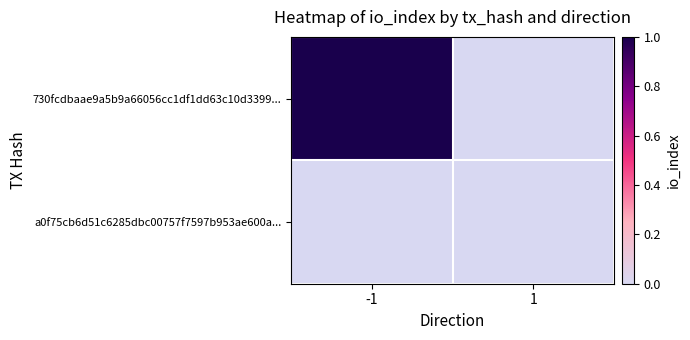

At how many categories does at least one series exceed 0?

1